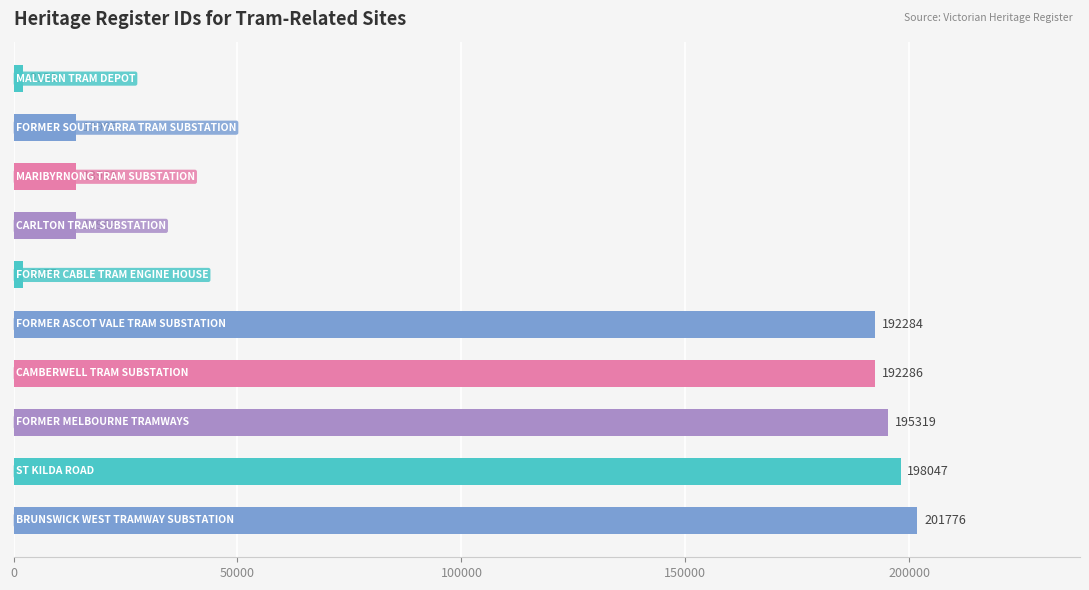

What is the sum of all values?

1025897